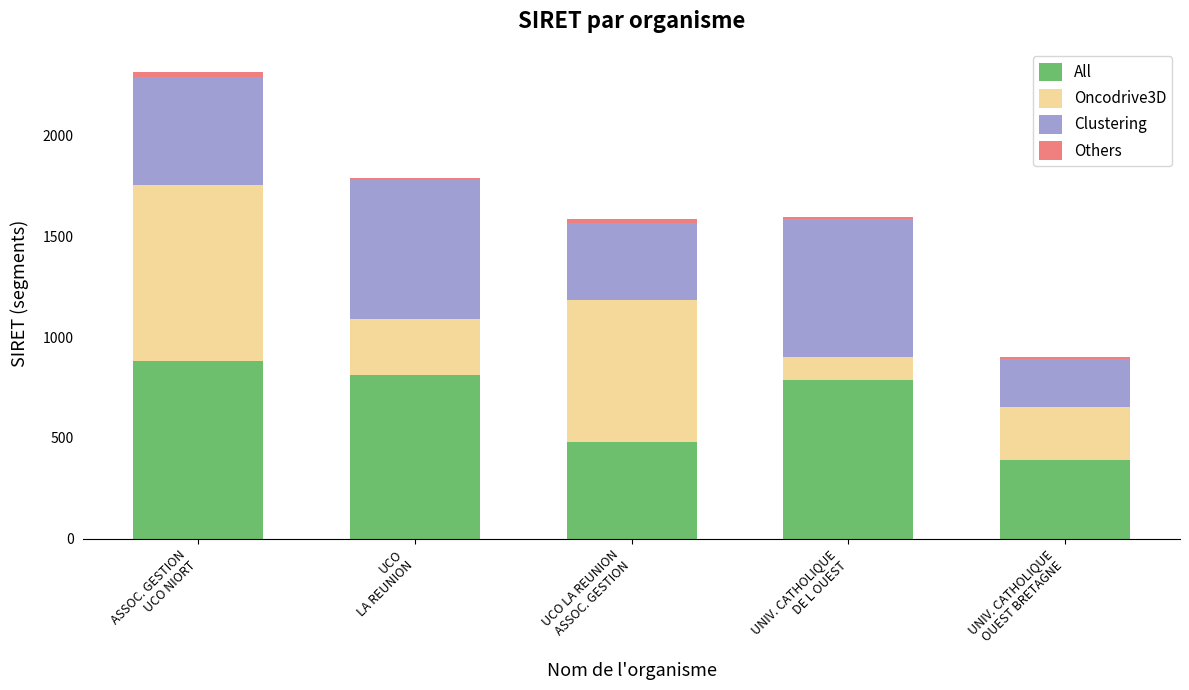

Does the chart contain stacked bars?

Yes